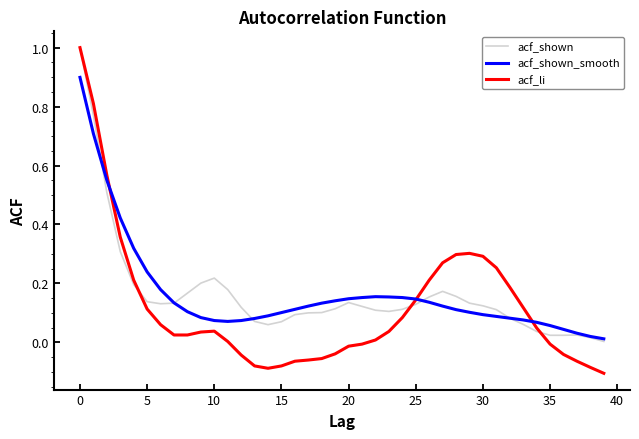

What is the maximum value for acf_shown_smooth?

0.9